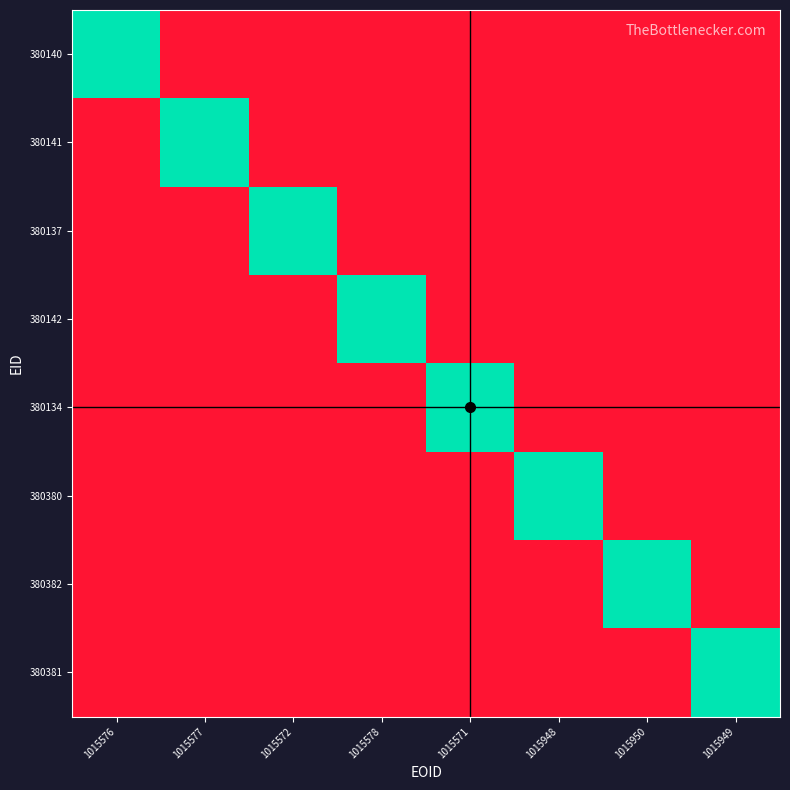

At which category does the chart reach its minimum across all series?

1015577